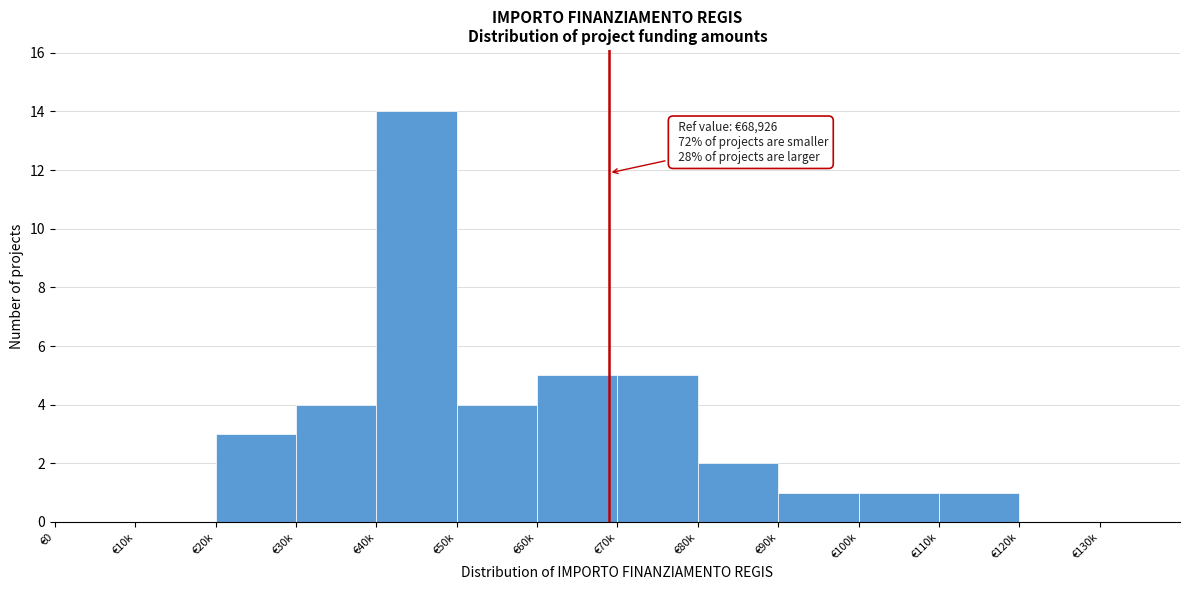

Reading right to left, transcribe all the data shown in this chart.

€130k=0	€120k=0	€110k=1	€100k=1	€90k=1	€80k=2	€70k=5	€60k=5	€50k=4	€40k=14	€30k=4	€20k=3	€10k=0	€0=0